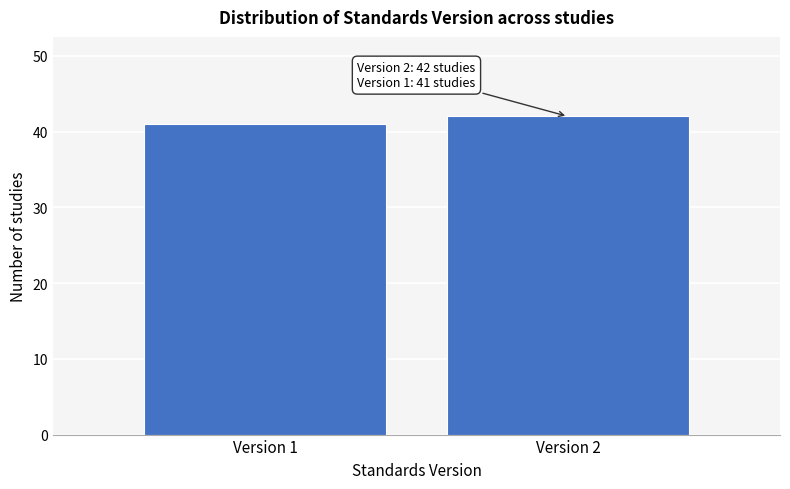

Reading left to right, what are all the values shown in this chart?

Version 1=41	Version 2=42